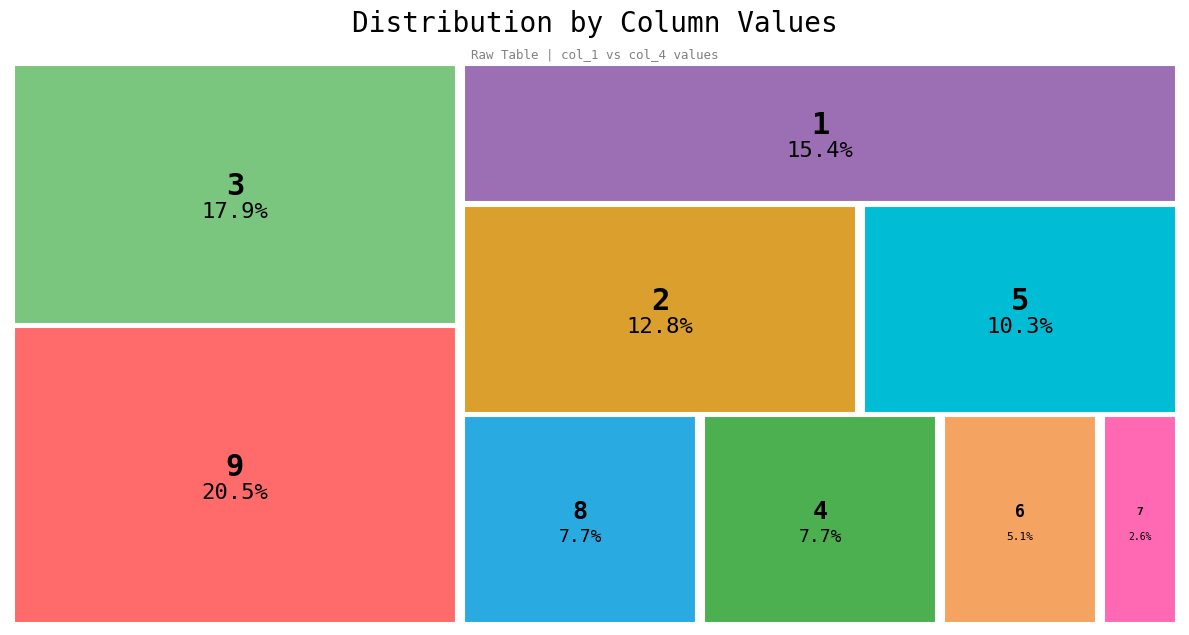

Which has a higher value, 6 or 5?

5